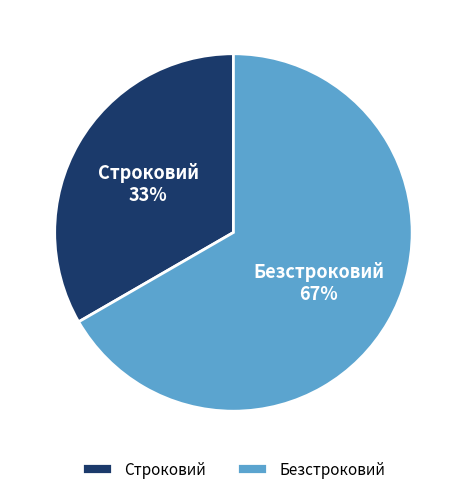

Rank the categories by value from highest to lowest.

Безстроковий, Строковий